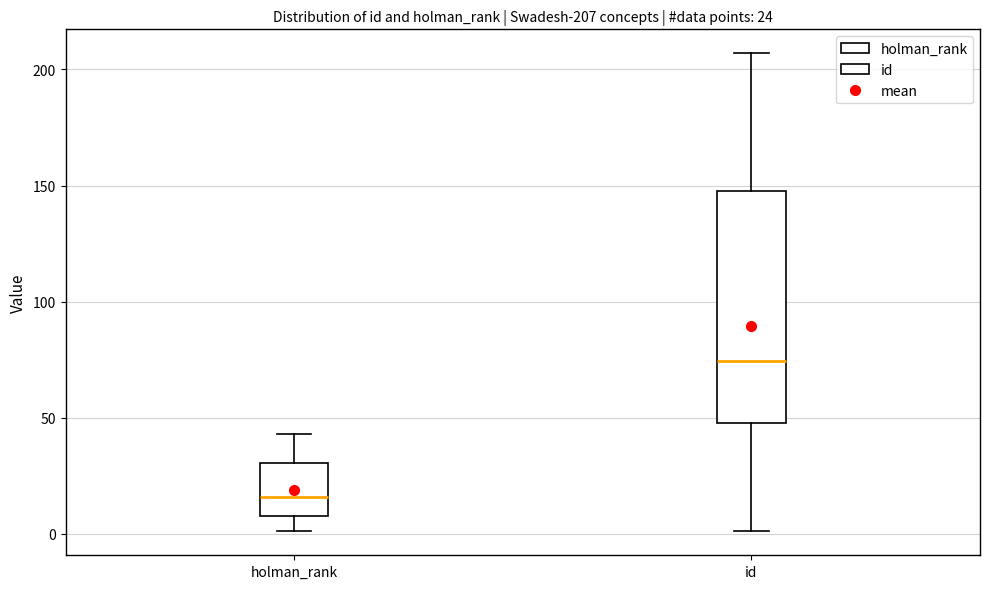

Which box is the tallest, from its lower edge to its upper edge?

id